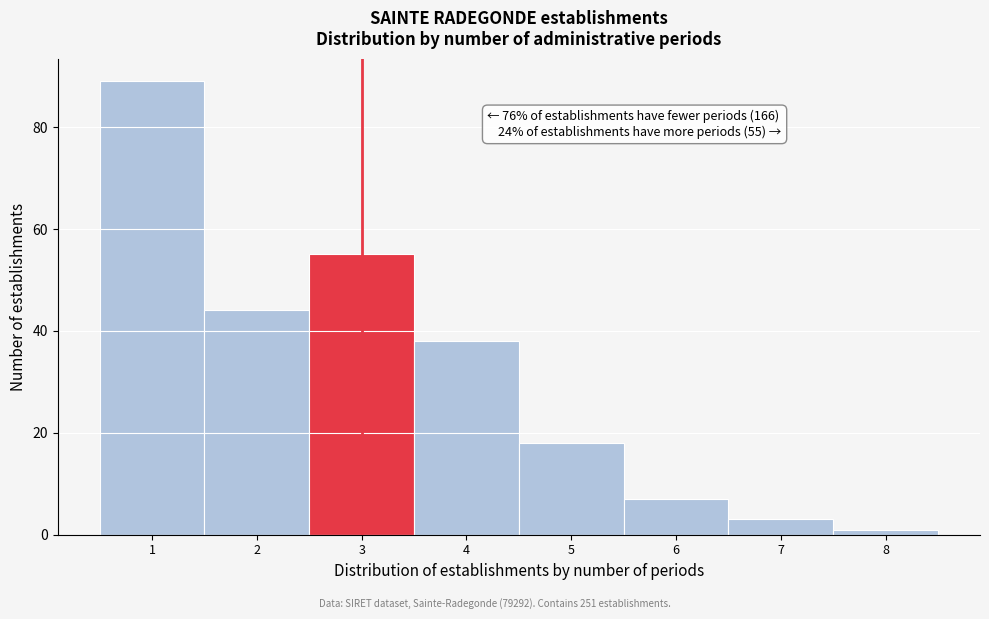

Over which range of the x-axis is the bar tallest?

0.5 to 1.5